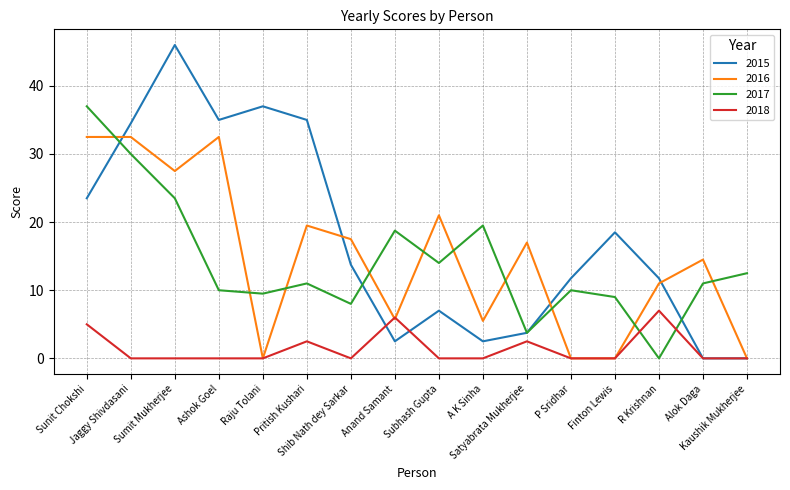

After their last crossing, which series has the higher values: 2016 or 2017?

2017